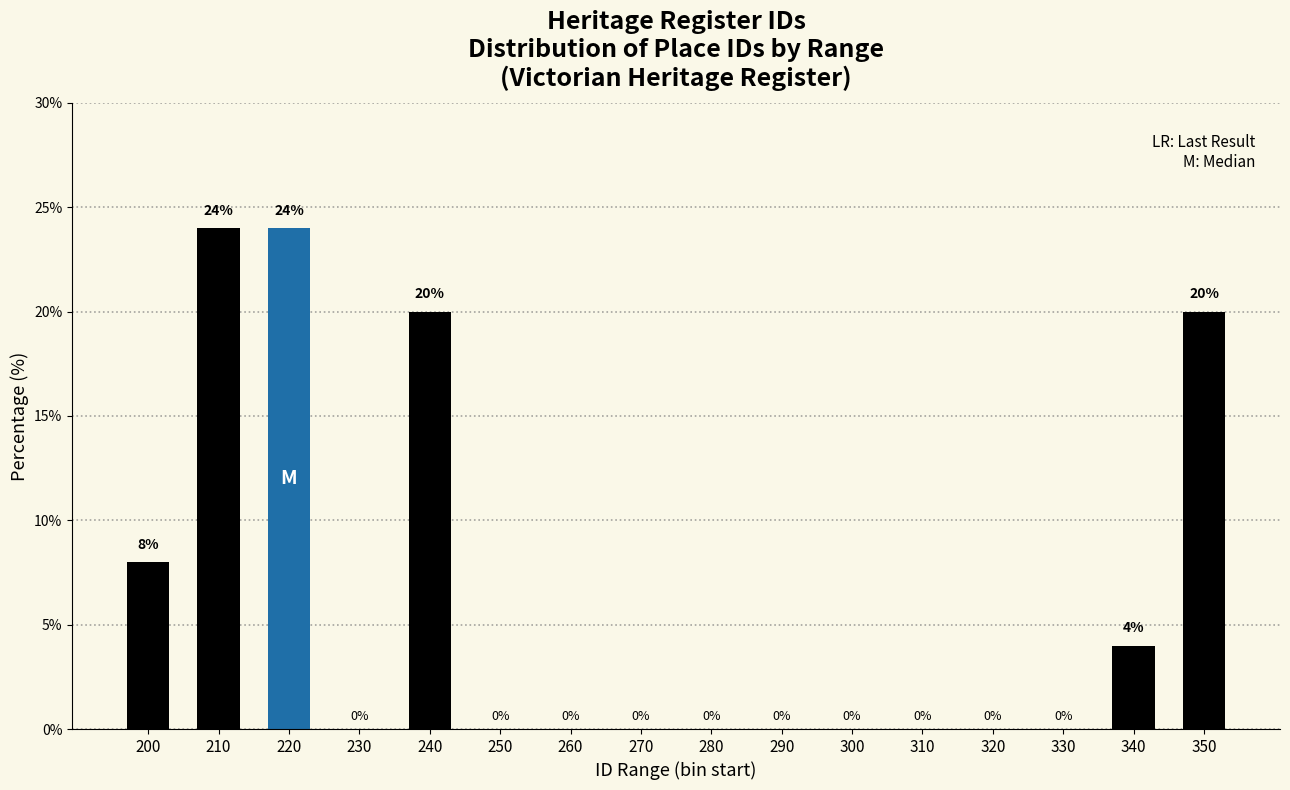

Reading left to right, list all the values displayed in this chart.

200=8	210=24	220=24	230=0	240=20	250=0	260=0	270=0	280=0	290=0	300=0	310=0	320=0	330=0	340=4	350=20